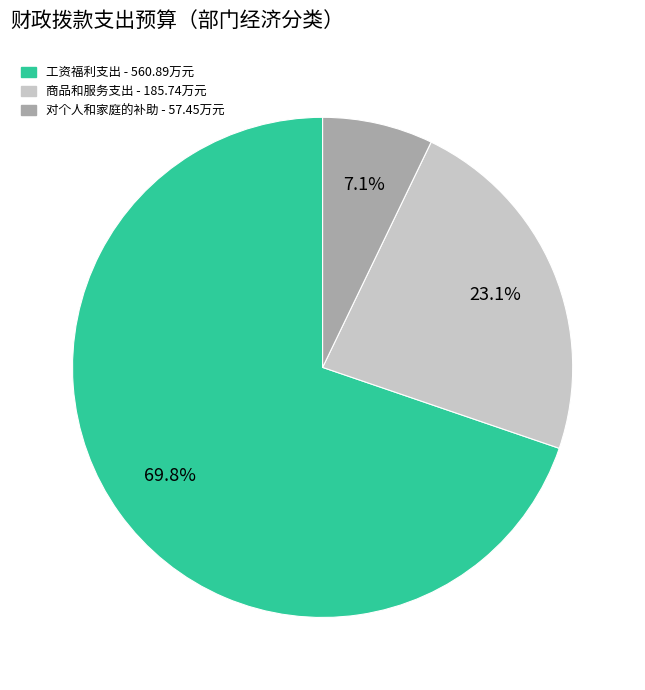

Rank the categories by value from highest to lowest.

工资福利支出, 商品和服务支出, 对个人和家庭的补助